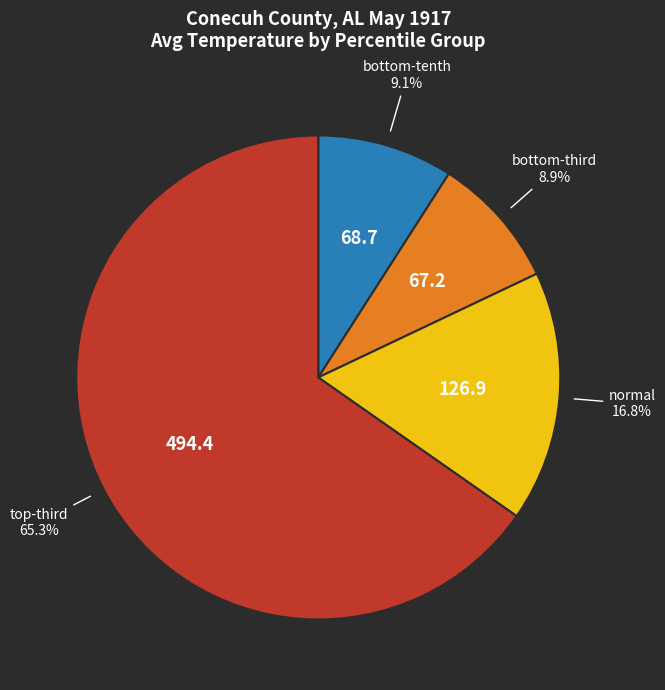

Does any single category account for the majority?

Yes